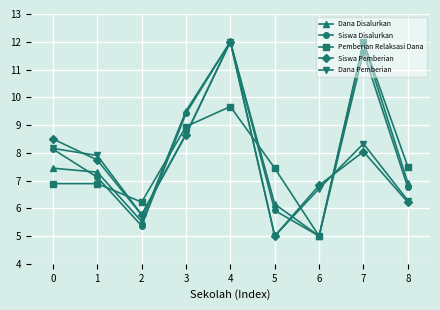

Between which two adjacent categories do Pemberian Relaksasi Dana and Dana Pemberian first intersect?

1 and 2